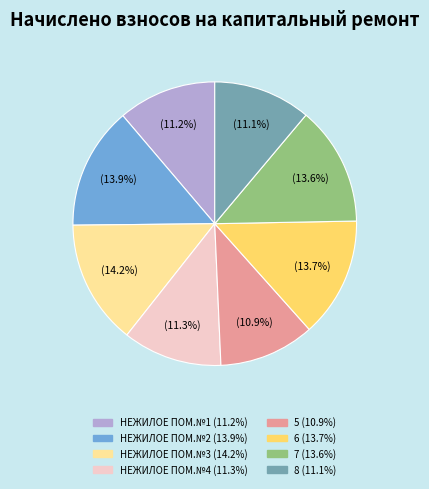

Count the number of slices in the pie.

8